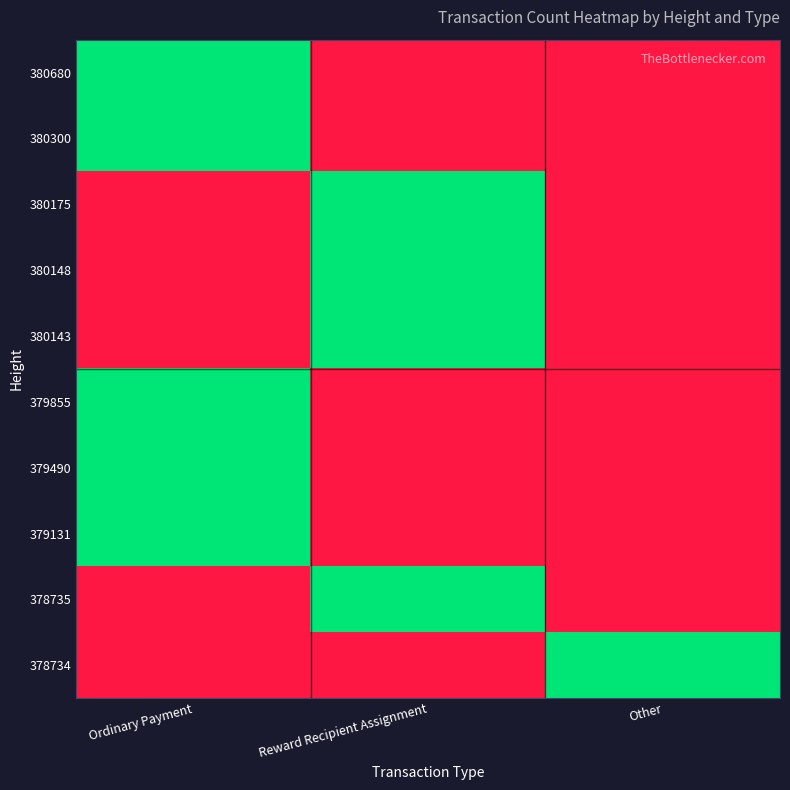

How many categories are shown in the chart?

3